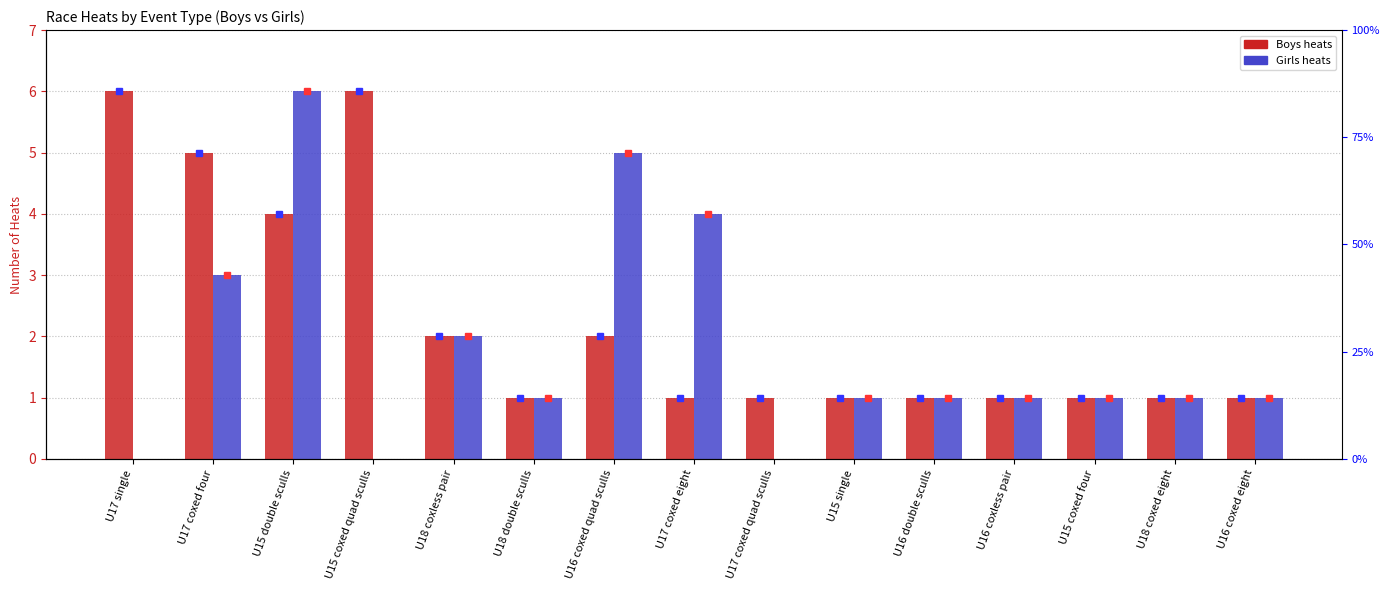

At which label does Girls first exceed 1?

U17 coxed four